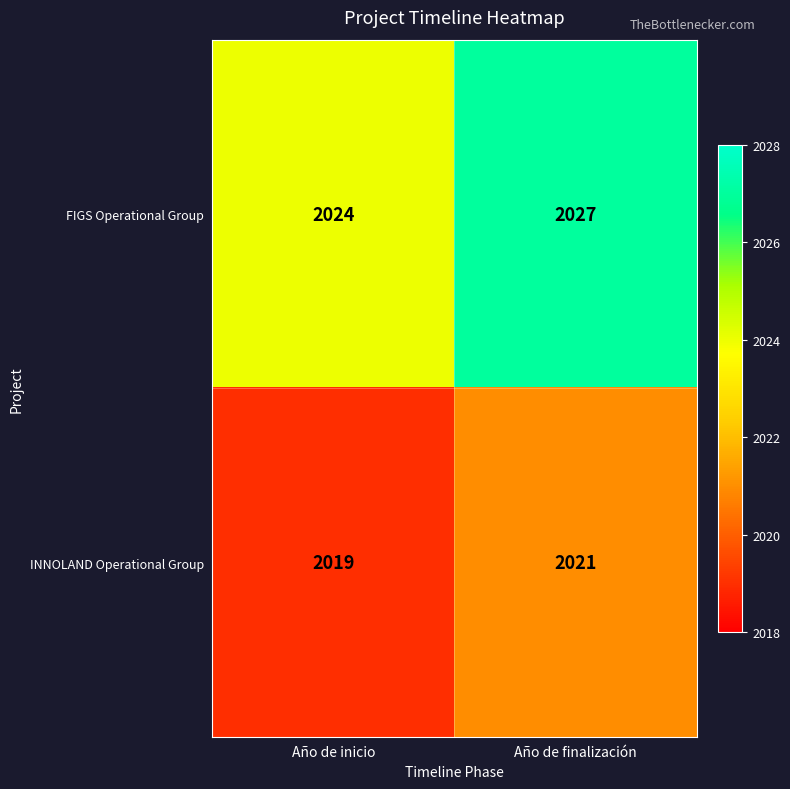

What value does the FIGS Operational Group series have at Año de finalización?

2027